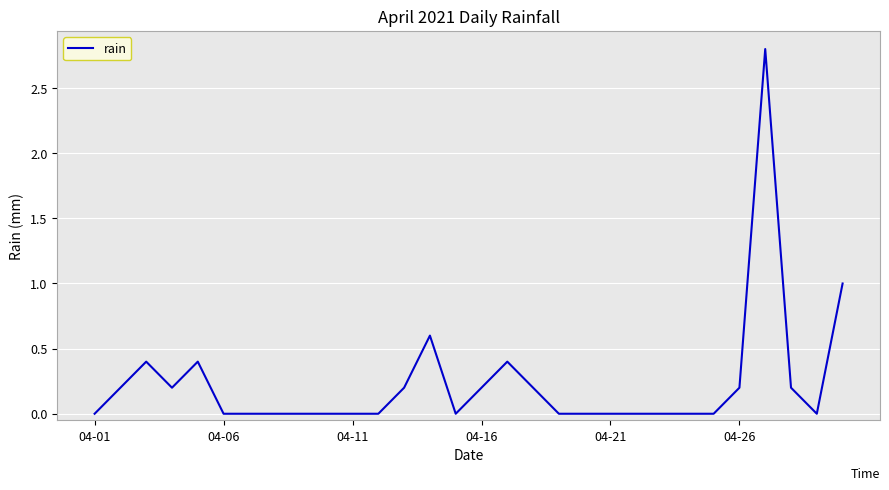

What is the greatest value displayed?

2.8